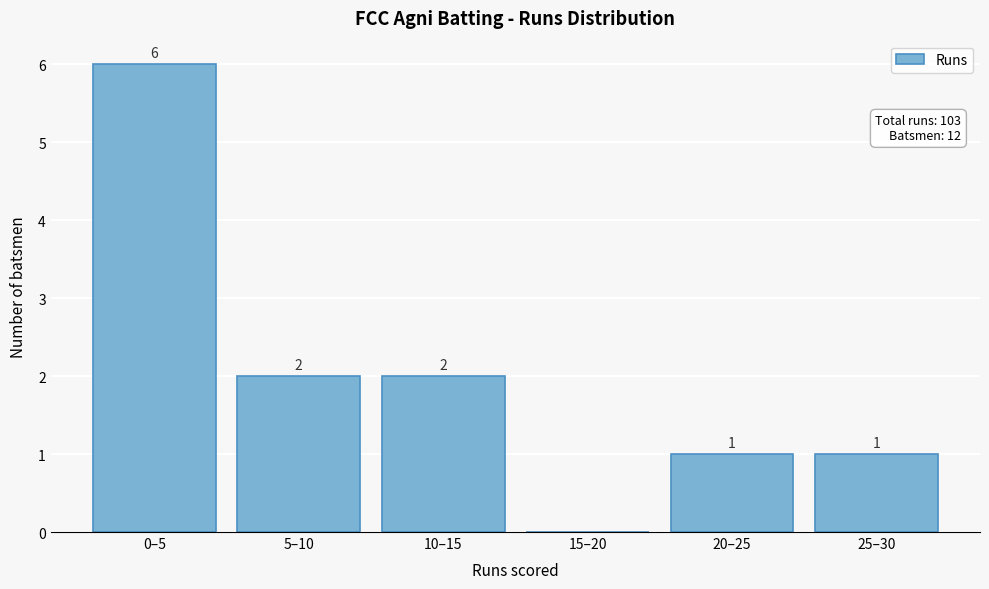

Reading left to right, what are all the values shown in this chart?

0–5=6	5–10=2	10–15=2	15–20=0	20–25=1	25–30=1